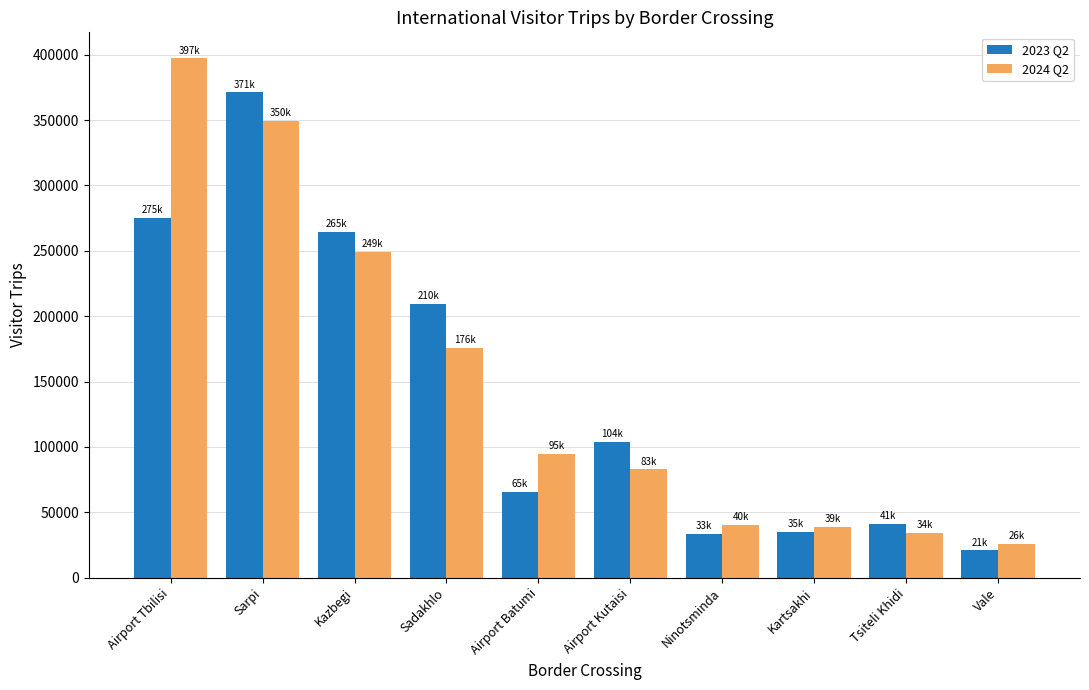

What is the lowest value of the 2023 Q2 series?

20855